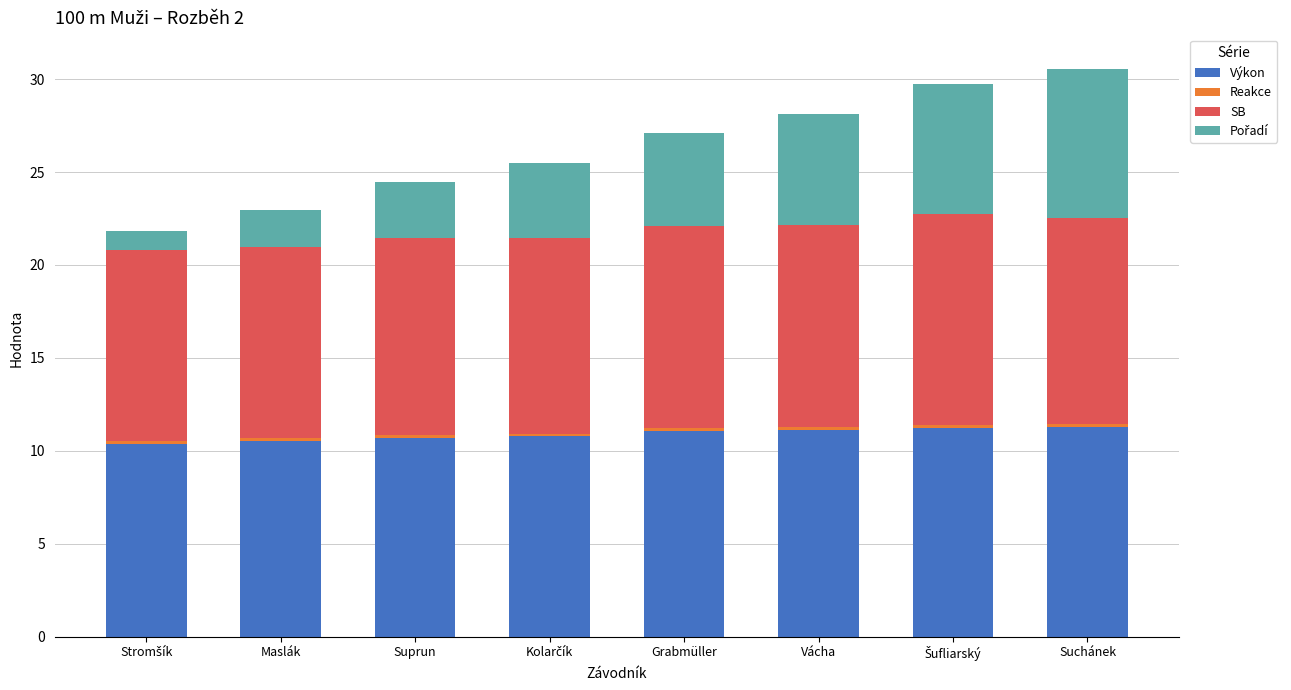

What is the highest value of the Výkon series?

11.3